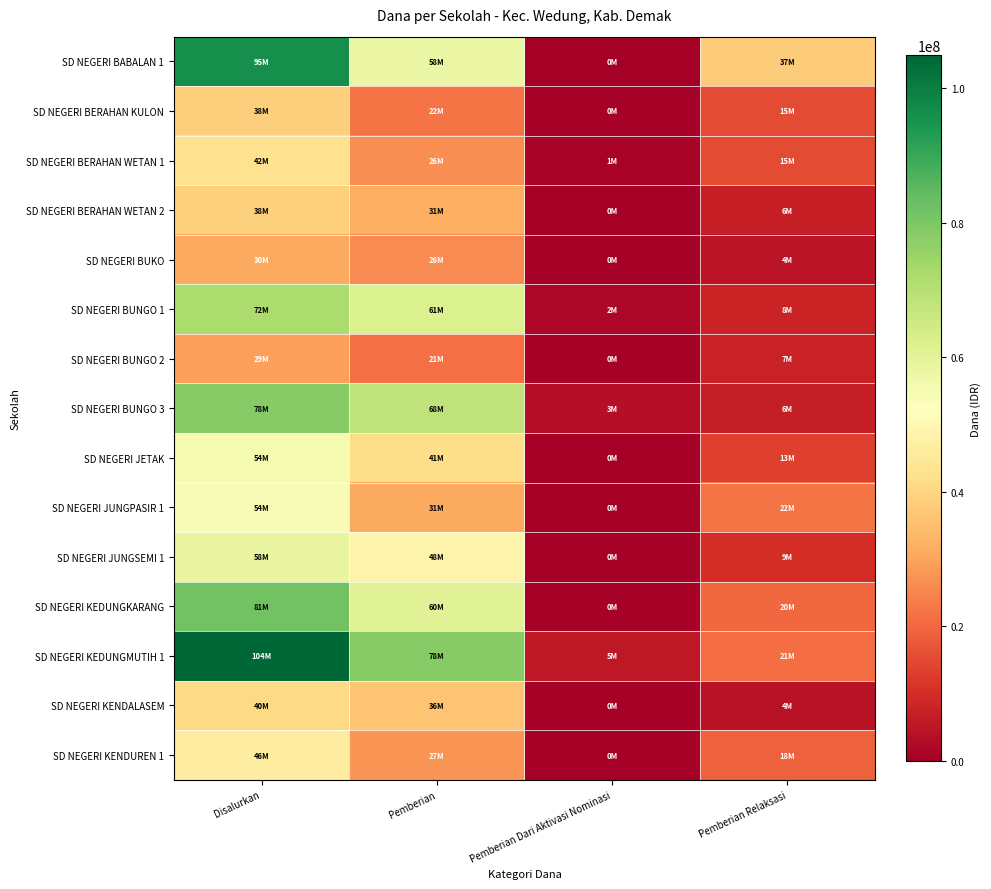

Which has a higher value, Pemberian or Pemberian Relaksasi?

Pemberian